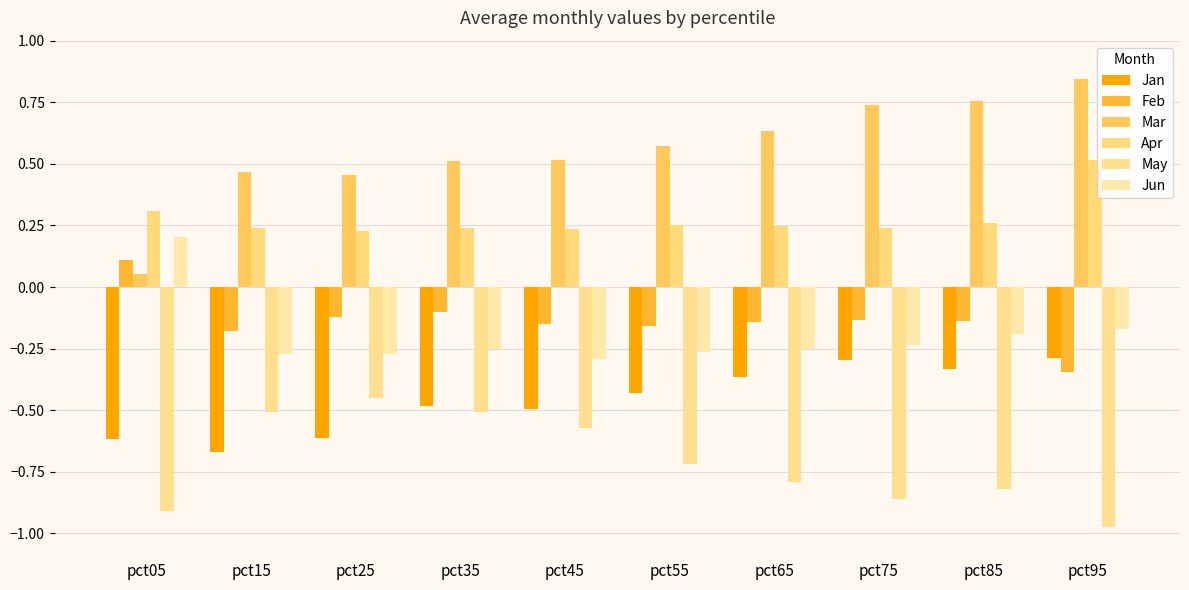

What are all the series names shown in the legend?

Jan, Feb, Mar, Apr, May, Jun